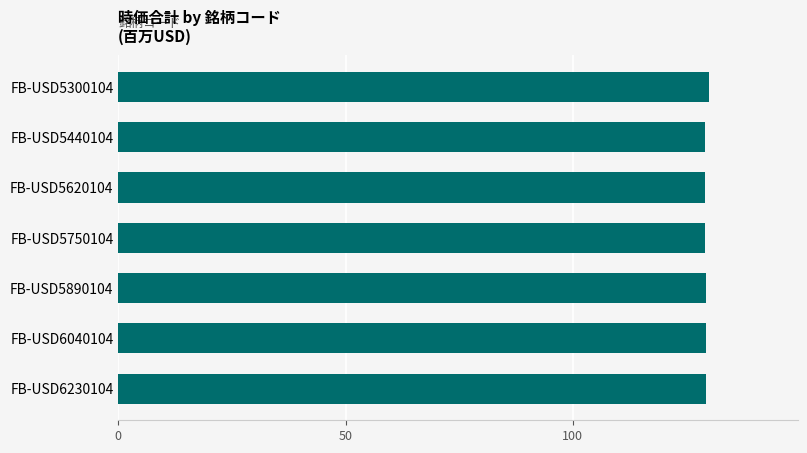

What is the value of the 2nd bar from the top?

129.1